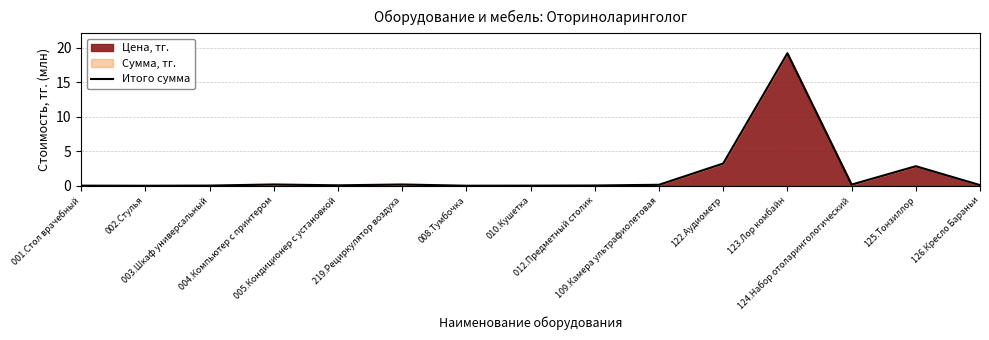

Rank the categories by value from highest to lowest.

123.Лор комбайн, 122.Аудиометр, 125.Тонзиллор, 004.Компьютер с принтером, 219.Рециркулятор воздуха, 124.Набор отоларингологический, 109.Камера ультрафиолетовая, 126.Кресло Бараньи, 005.Кондиционер с установкой, 012.Предметный столик, 003.Шкаф универсальный, 010.Кушетка, 001.Стол врачебный, 008.Тумбочка, 002.Стулья